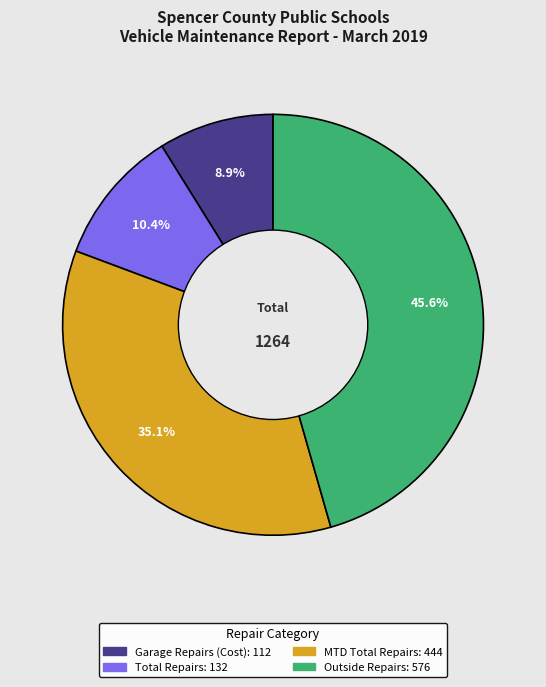

To the nearest percent, what is the average slice percentage?

25%